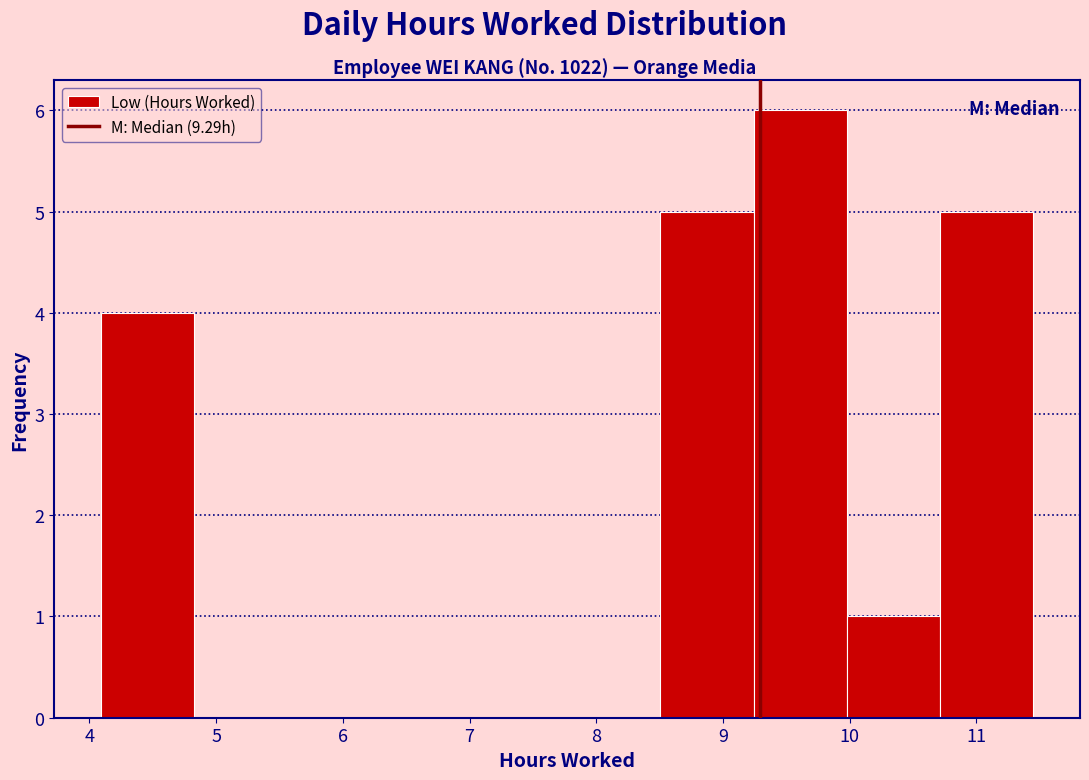

What is the height of the bar covering 4.1 to 4.8 on the x-axis? Neither the bar edges nor the heights are printed on the chart, so give them approximately, as read against the axes.

4